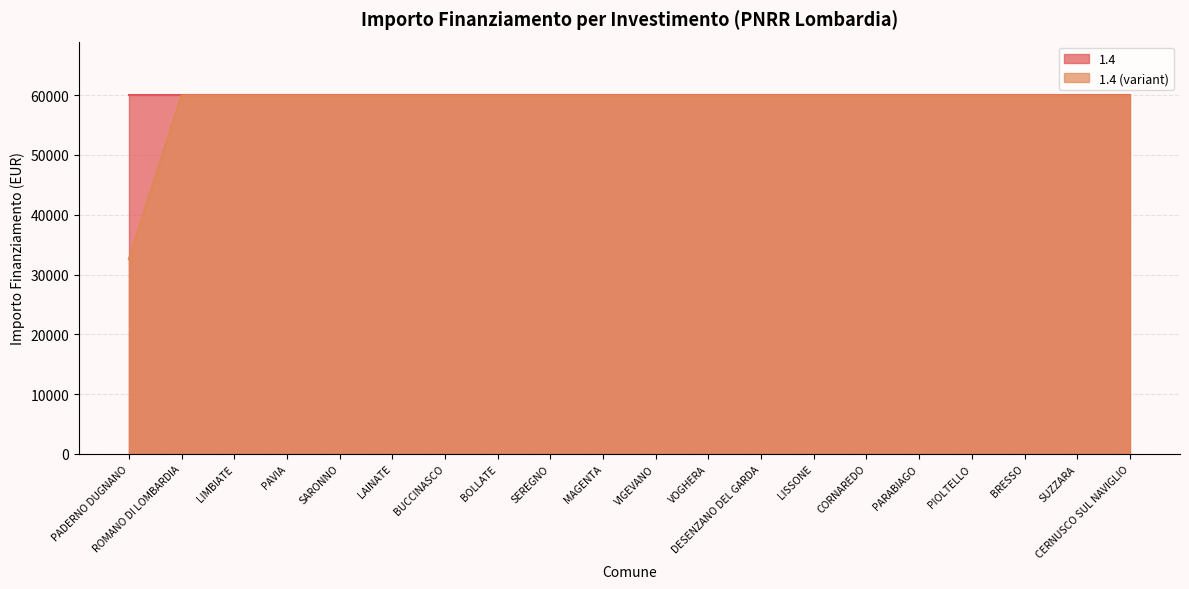

How many distinct data groups are displayed?

2